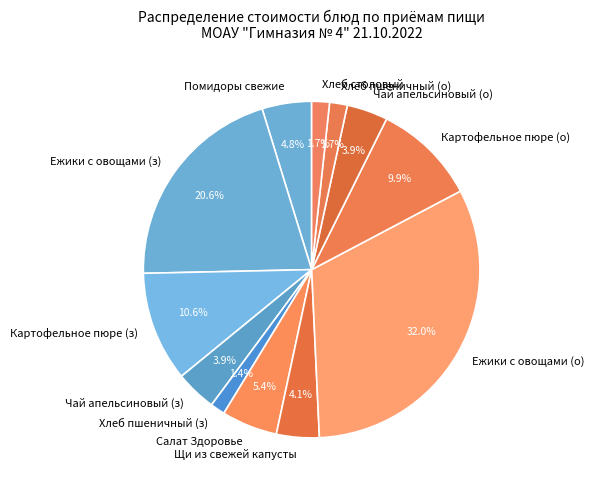

Which category has the biggest portion of the pie?

Ежики с овощами (о)